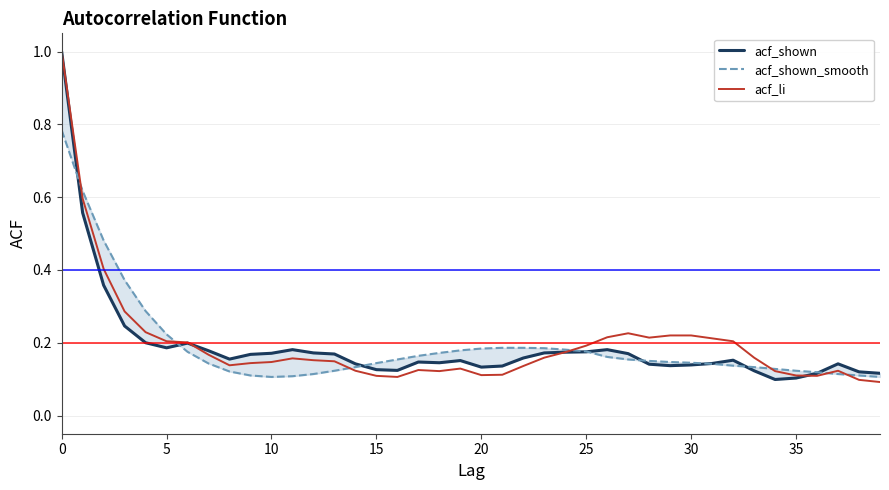

List the series in order of their overall mean, highest first.

acf_li, acf_shown_smooth, acf_shown